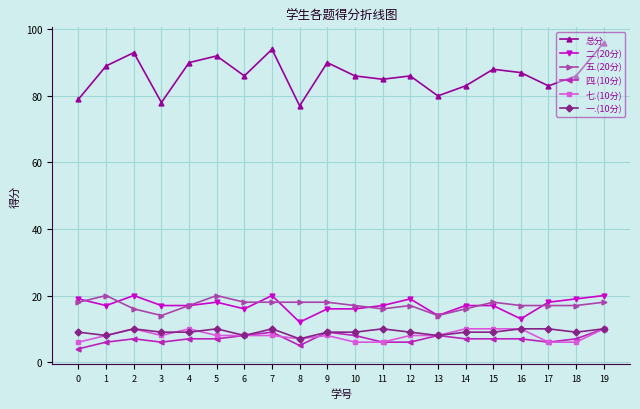

Reading left to right, extract all data points from this chart.

总分: 0=79	1=89	2=93	3=78	4=90	5=92	6=86	7=94	8=77	9=90	10=86	11=85	12=86	13=80	14=83	15=88	16=87	17=83	18=86	19=96
二.(20分): 0=19	1=17	2=20	3=17	4=17	5=18	6=16	7=20	8=12	9=16	10=16	11=17	12=19	13=14	14=17	15=17	16=13	17=18	18=19	19=20
五.(20分): 0=18	1=20	2=16	3=14	4=17	5=20	6=18	7=18	8=18	9=18	10=17	11=16	12=17	13=14	14=16	15=18	16=17	17=17	18=17	19=18
四.(10分): 0=4	1=6	2=7	3=6	4=7	5=7	6=8	7=9	8=5	9=9	10=8	11=6	12=6	13=8	14=7	15=7	16=7	17=6	18=7	19=10
七.(10分): 0=6	1=8	2=10	3=8	4=10	5=8	6=8	7=8	8=7	9=8	10=6	11=6	12=8	13=8	14=10	15=10	16=10	17=6	18=6	19=10
一.(10分): 0=9	1=8	2=10	3=9	4=9	5=10	6=8	7=10	8=7	9=9	10=9	11=10	12=9	13=8	14=9	15=9	16=10	17=10	18=9	19=10